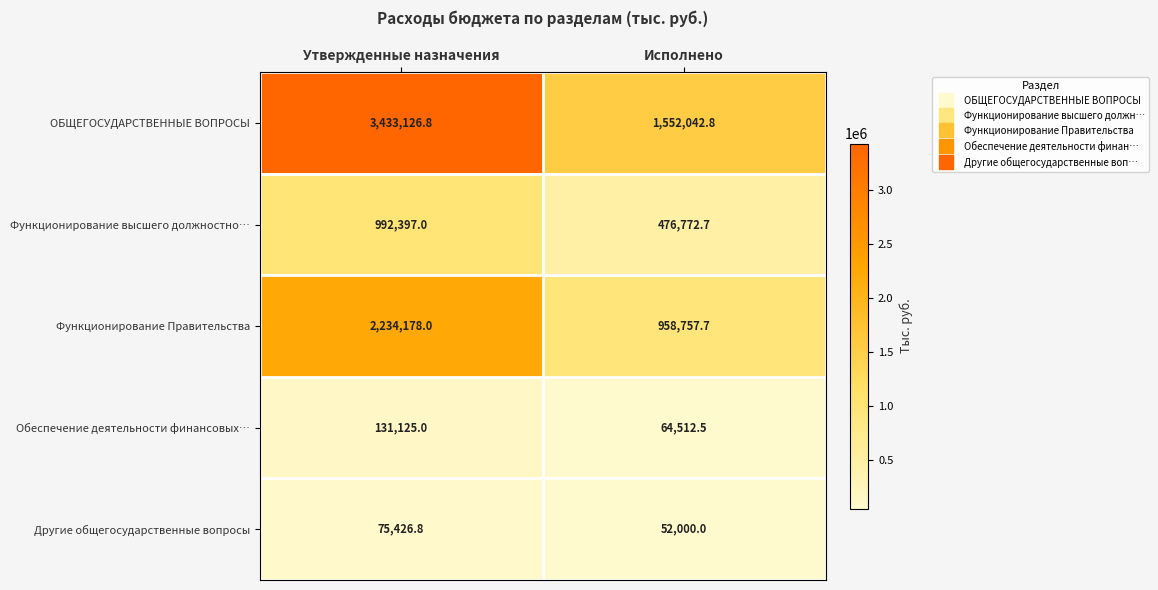

True or false: ОБЩЕГОСУДАРСТВЕННЫЕ ВОПРОСЫ has a value of 1055207.2 at Утвержденные назначения.

False